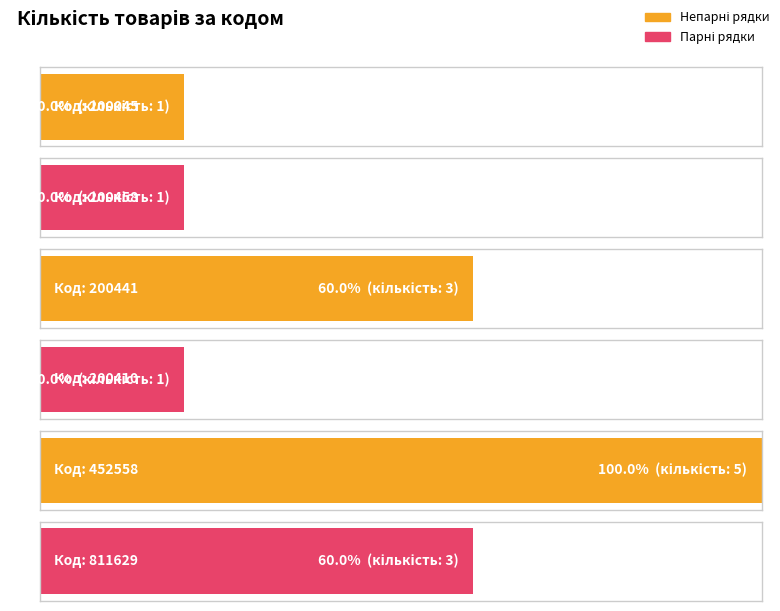

What is the average value?

2